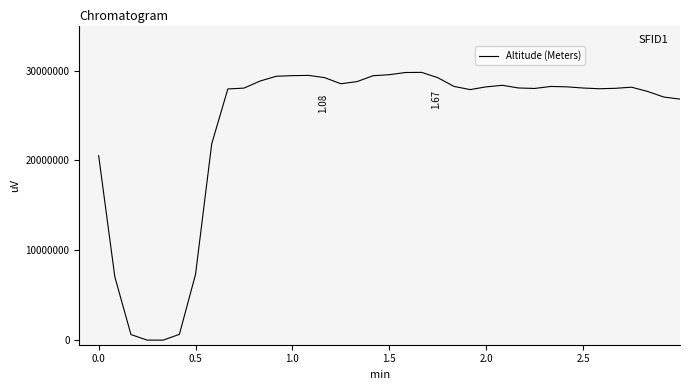

What is the difference between the maximum and minimum values?

29780699.4